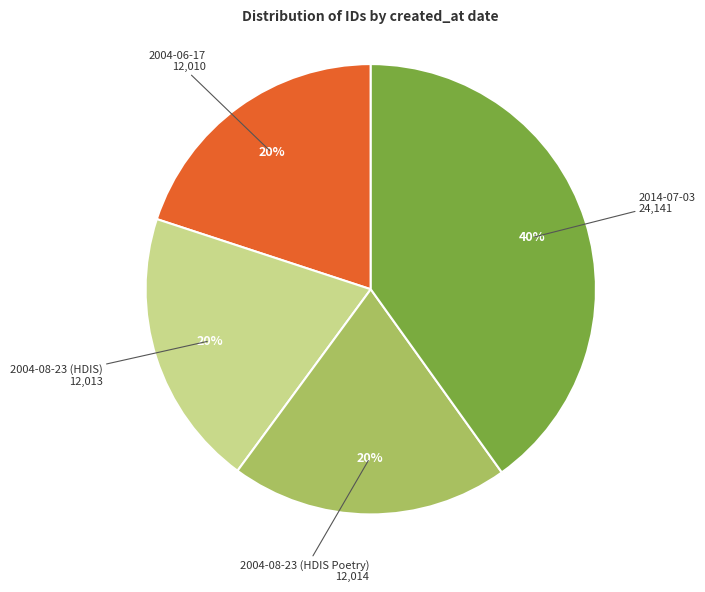

Does any single category account for the majority?

No